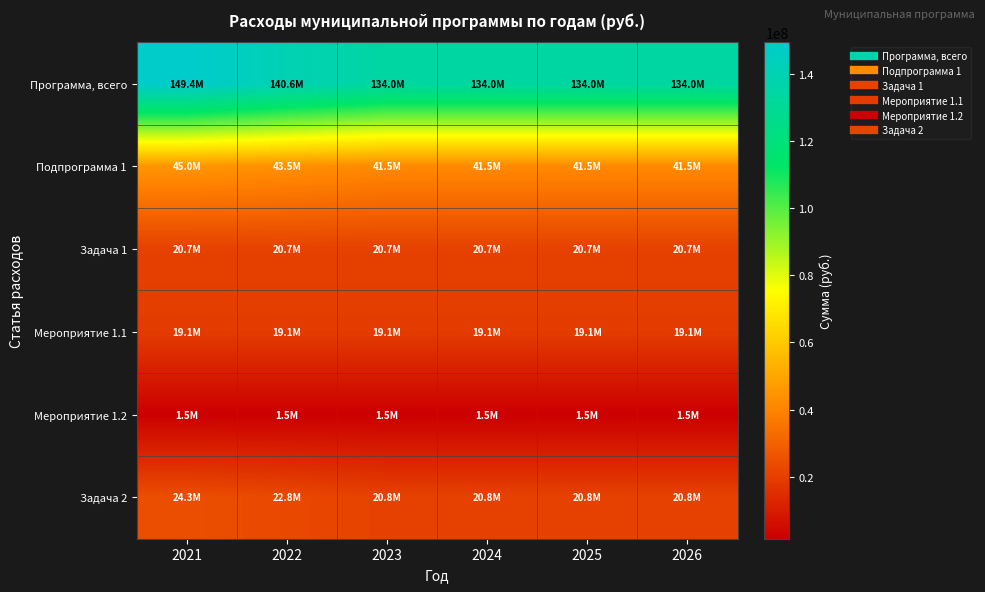

What is the spread (max minus min) of values at 2022?

139093379